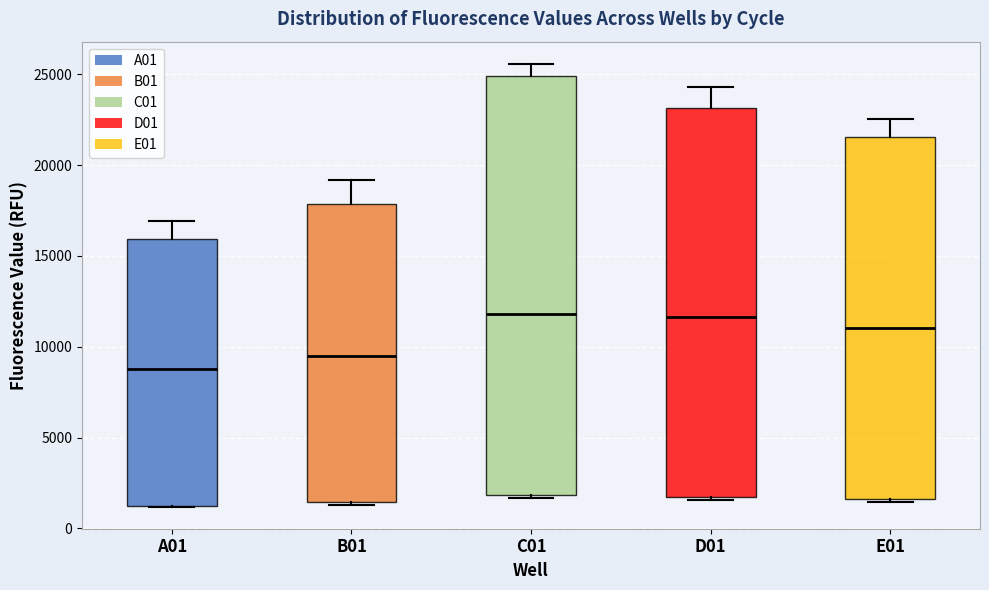

Where does the upper whisker of the box for A01 end on the y-axis? The values are not printed on the chart, so give them approximately, as read against the axis.

17000